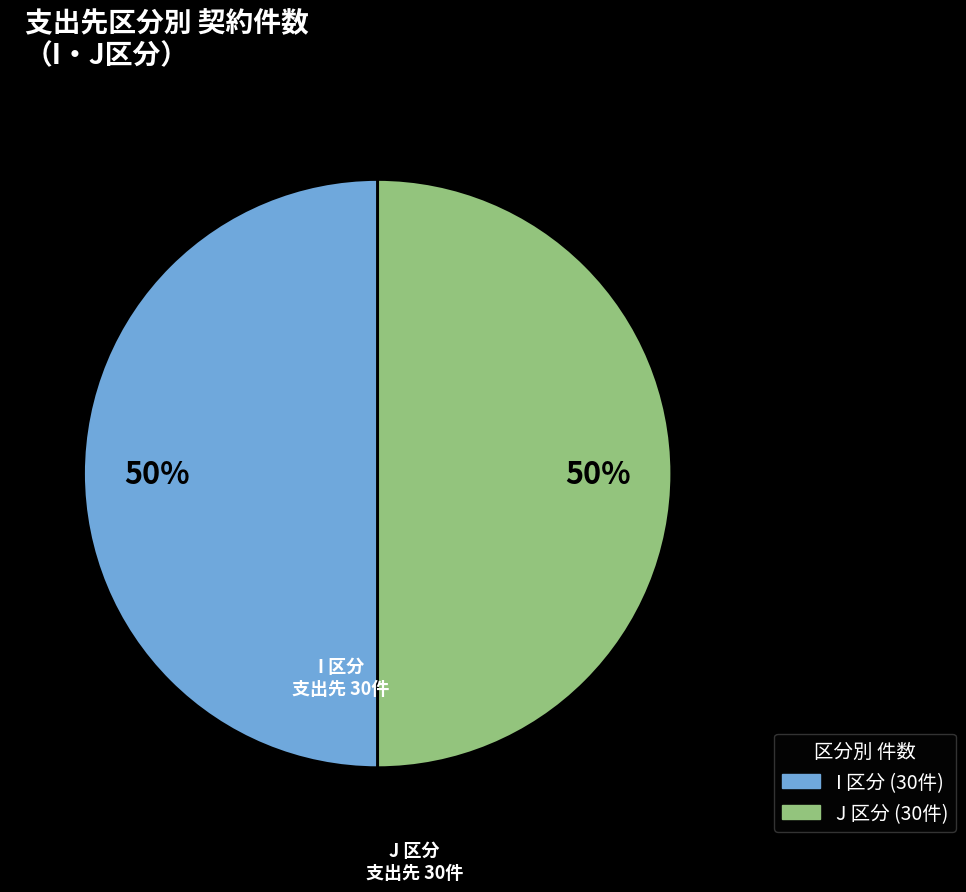

How many slices are in this pie chart?

2